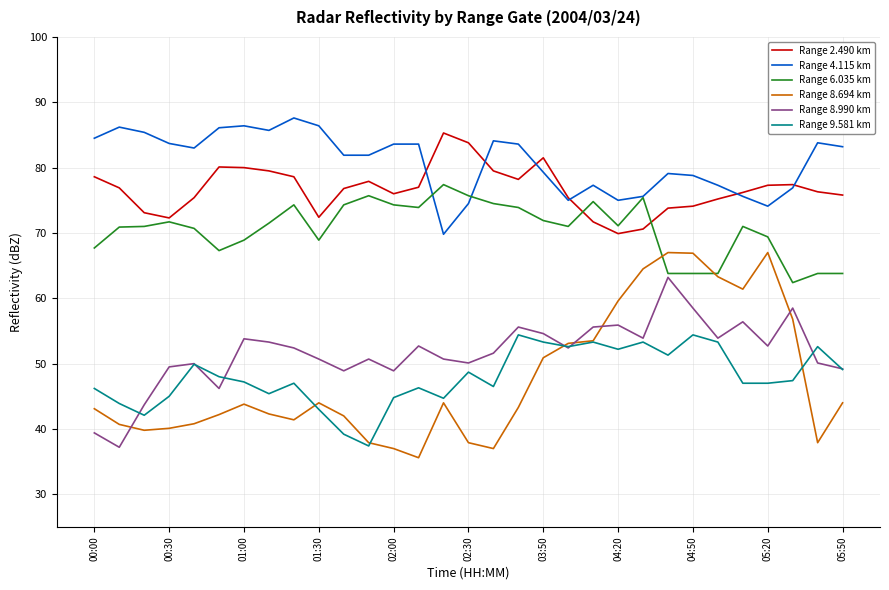

True or false: Range 9.581 km and Range 8.990 km cross at least once.

True